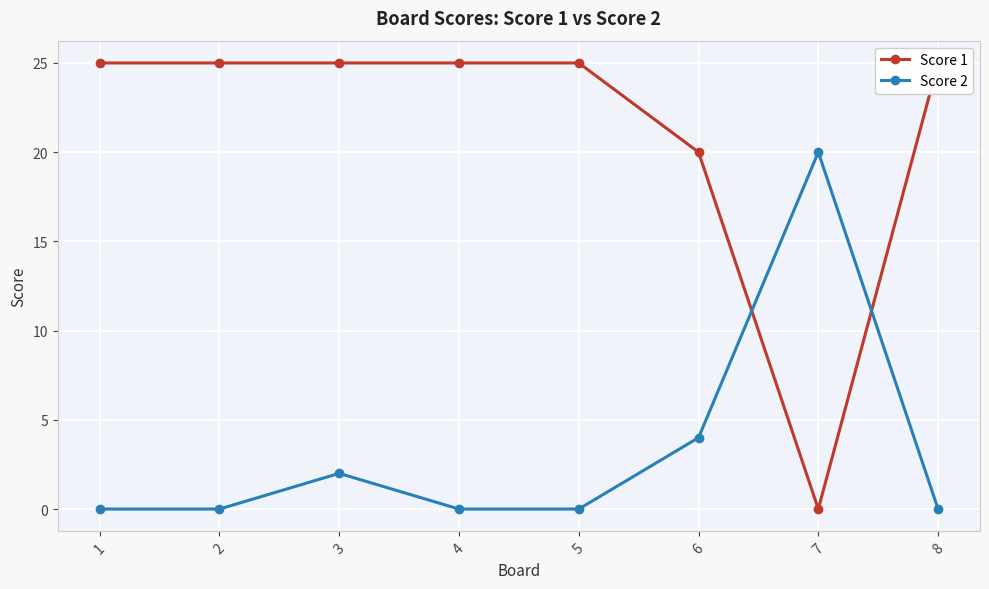

Is it true that Score 2 equals 0 at 2?

True